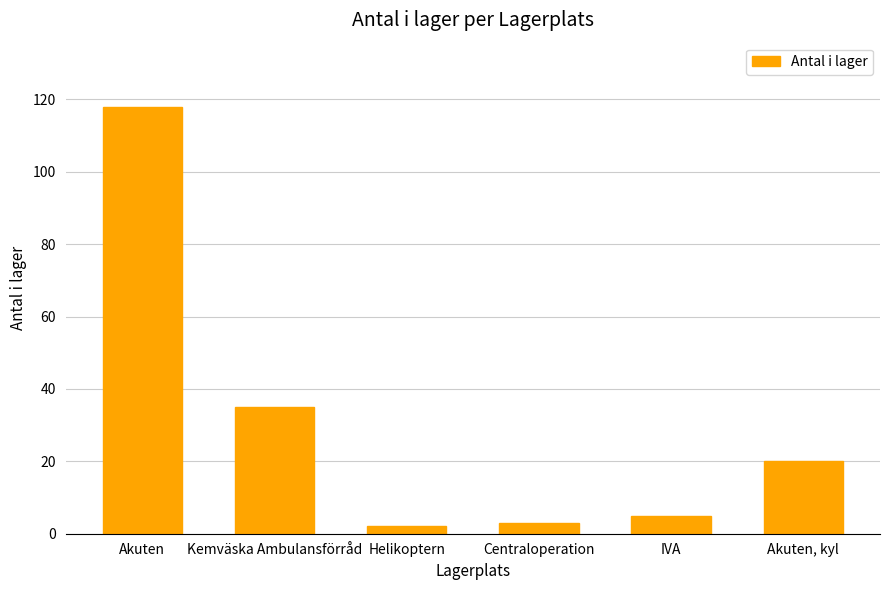

How many data points does each series have?

6